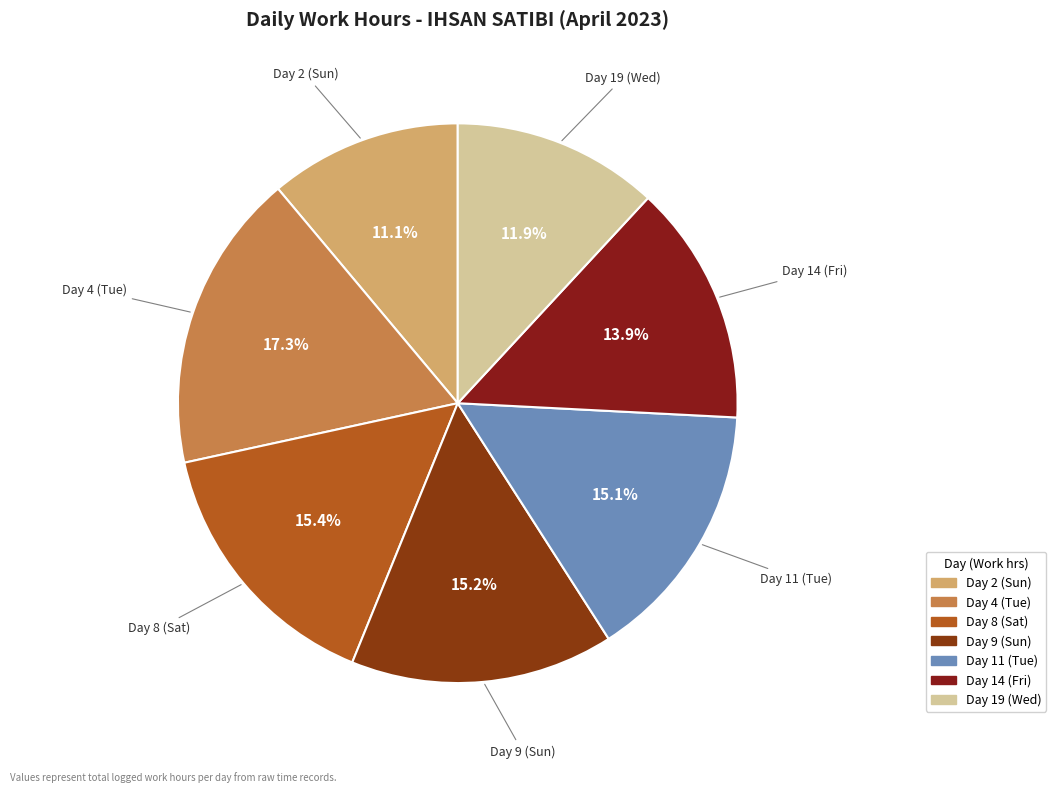

Count the number of slices in the pie.

7